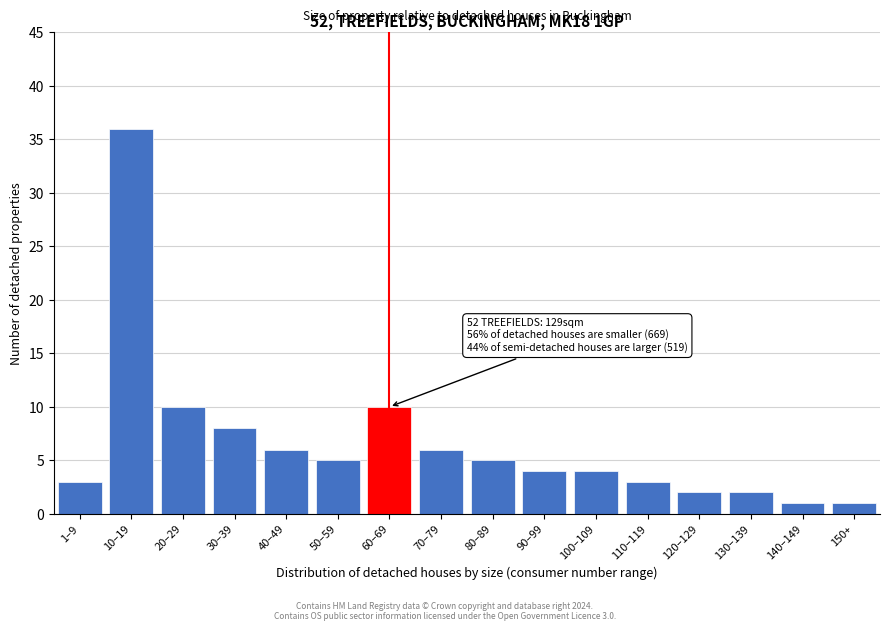

Reading right to left, list all the values displayed in this chart.

1	1	2	2	3	4	4	5	6	10	5	6	8	10	36	3